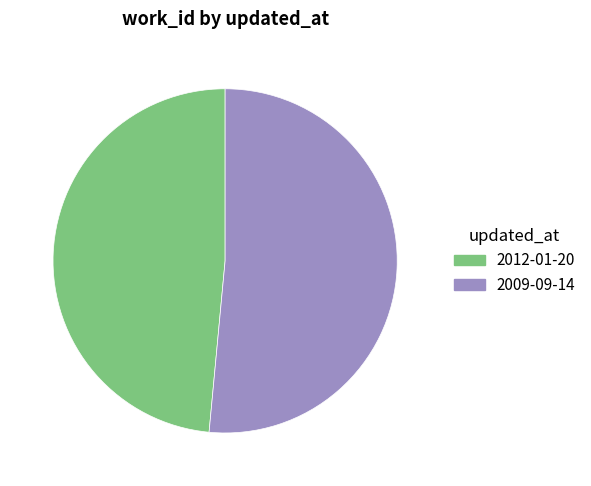

Do 2009-09-14 and 2012-01-20 together represent more than half of the pie?

Yes